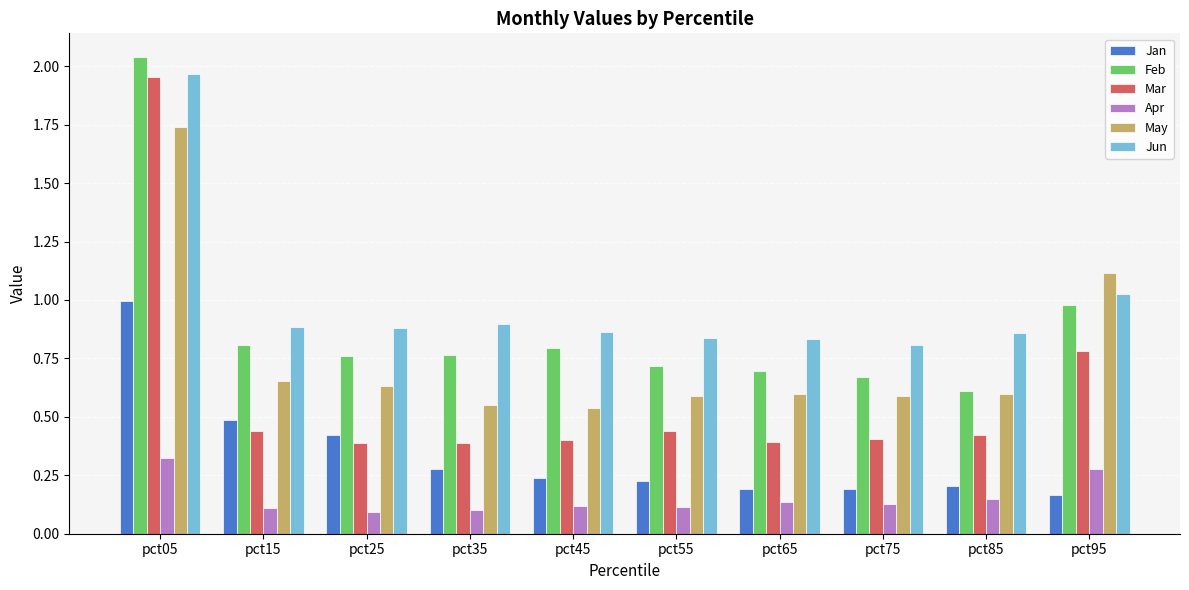

Is the value of Apr at pct15 greater than the value of Feb at pct95?

No